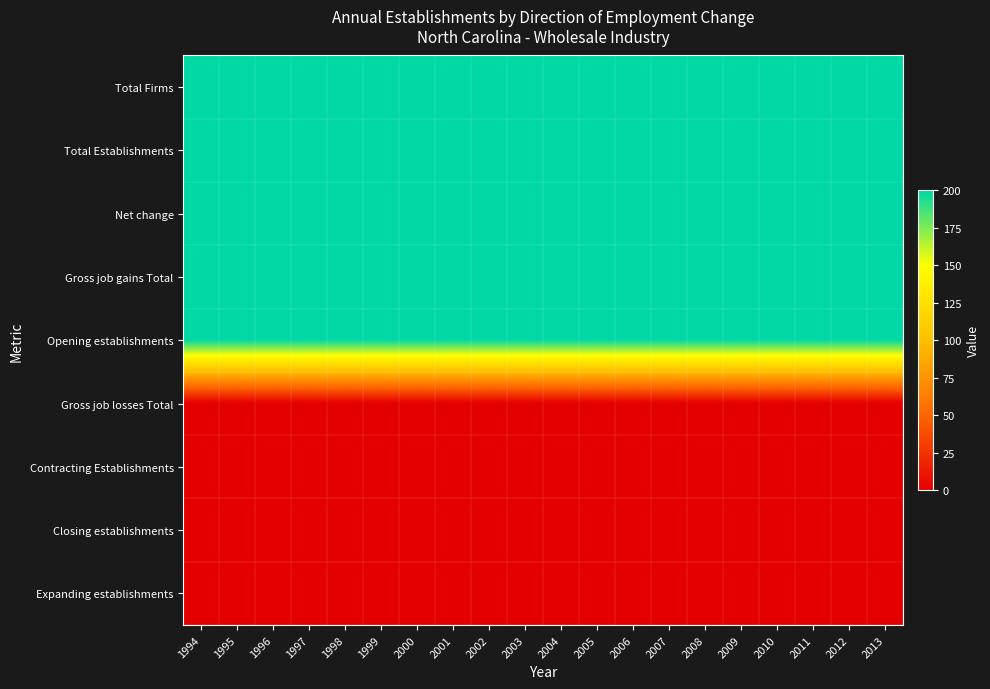

Which has a higher value, 2007 or 2003?

2007